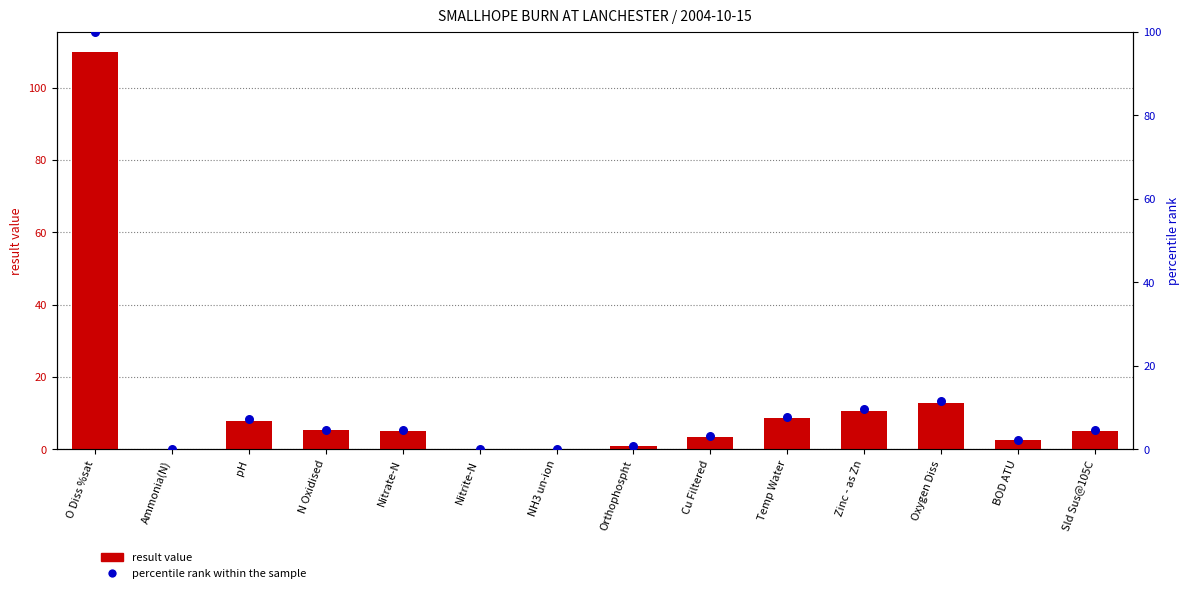

What are all the series names shown in the legend?

result value, percentile rank within the sample